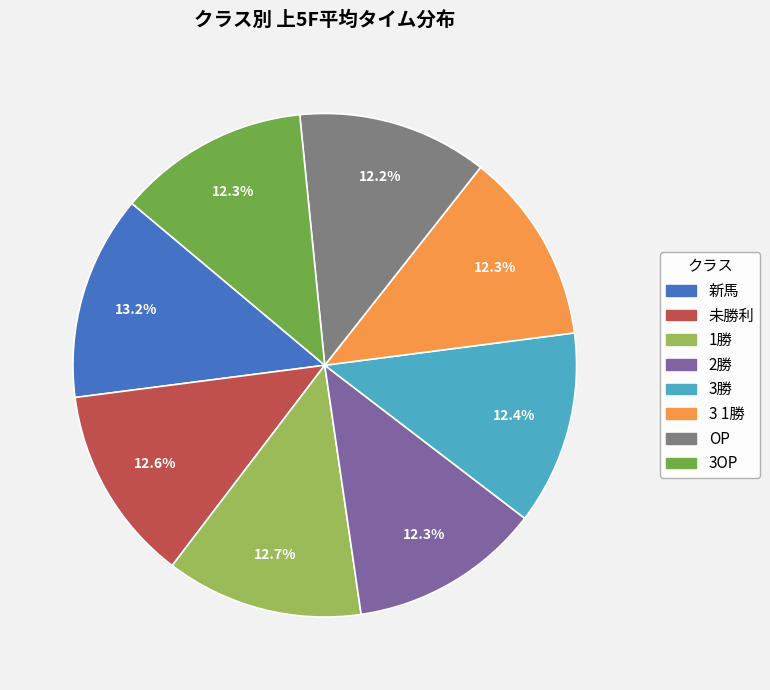

The 2勝 slice represents 23% of the pie. True or false?

False